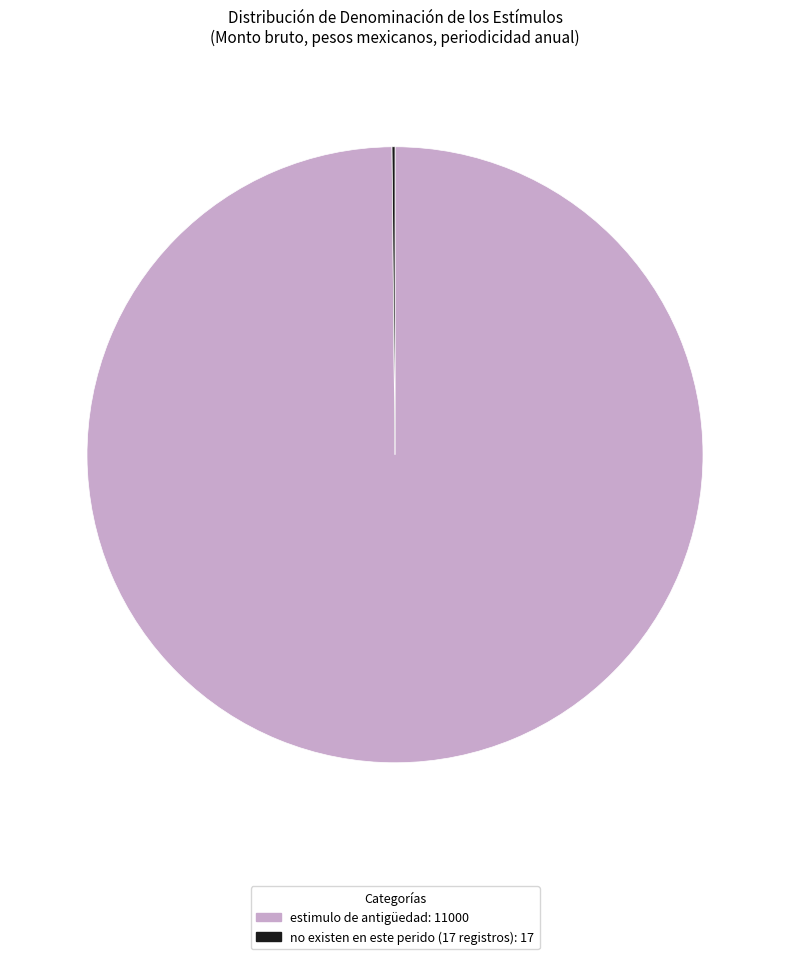

True or false: estimulo de antigüedad accounts for 90% of the total.

False